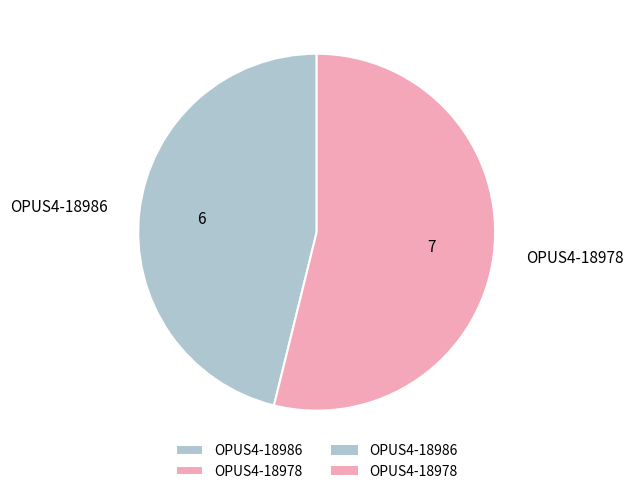

Which has a higher value, OPUS4-18986 or OPUS4-18978?

OPUS4-18978